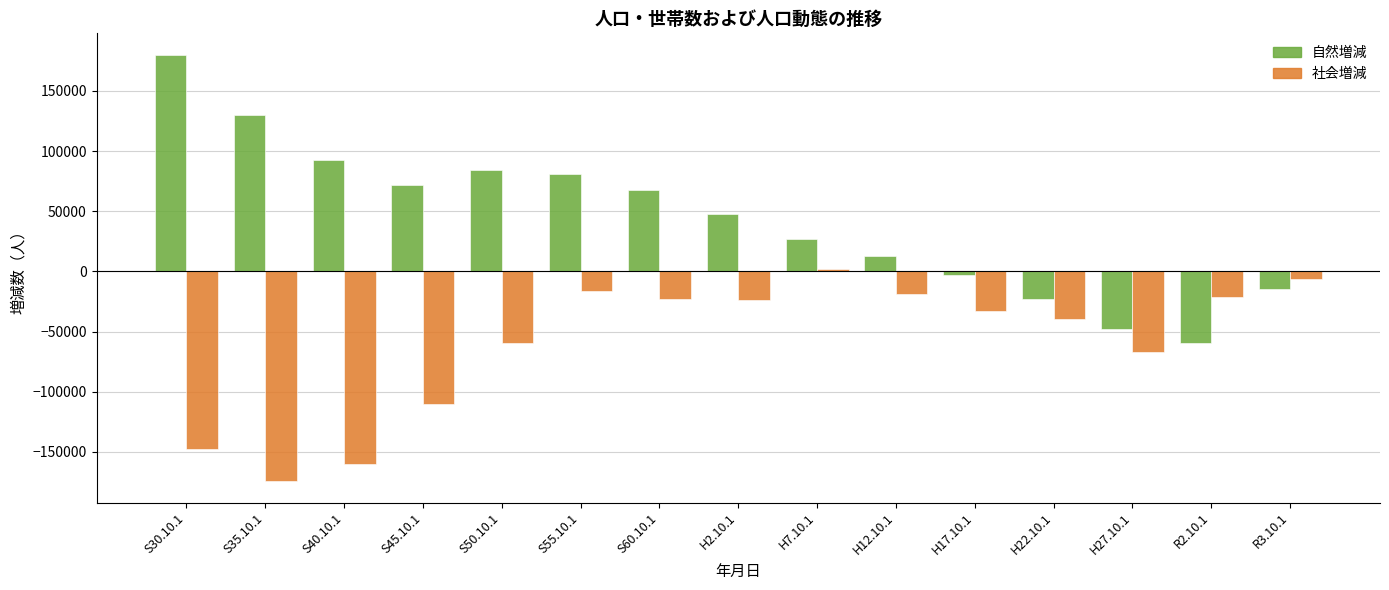

The value of 自然増減 at R3.10.1 is -14553. True or false?

True